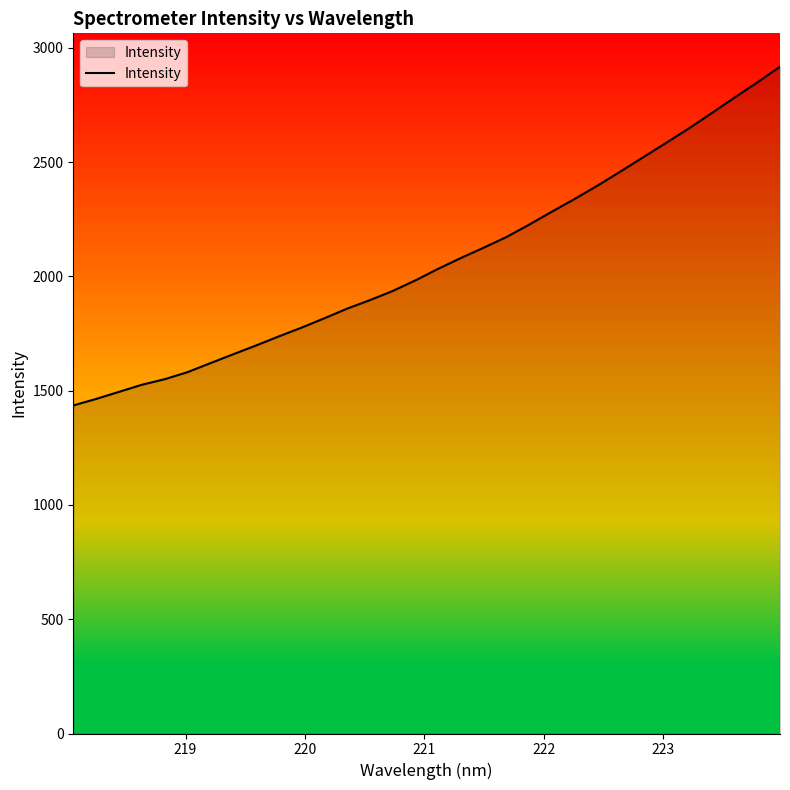

What is the greatest value displayed?

2917.4